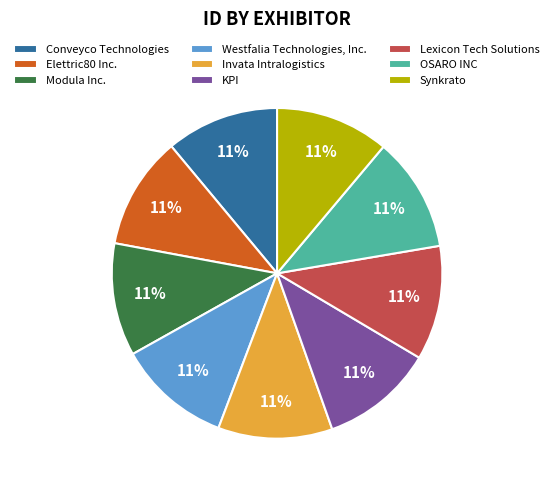

To the nearest percent, what is the average slice percentage?

11%